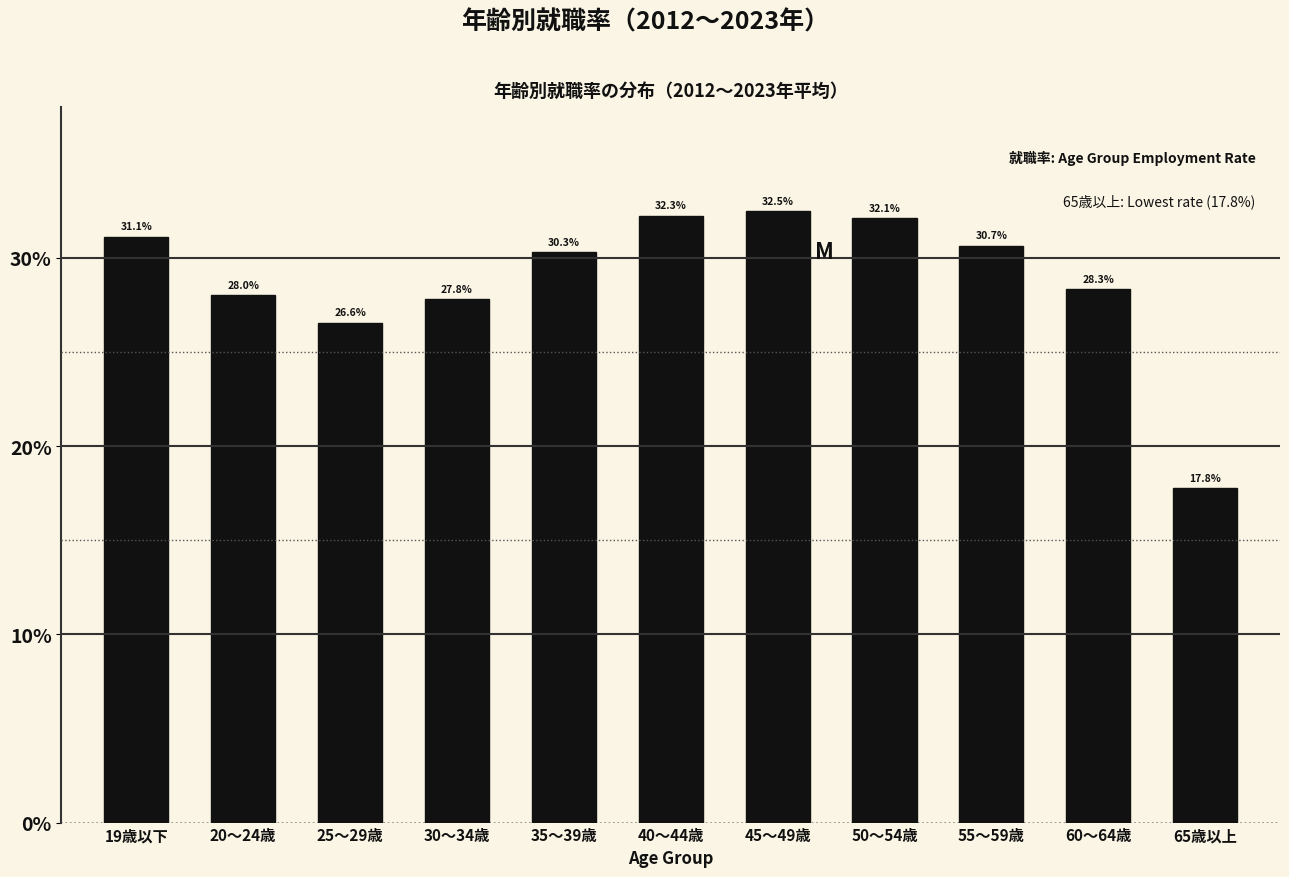

Reading left to right, what are all the values shown in this chart?

19歳以下=31.1	20～24歳=28.0	25～29歳=26.6	30～34歳=27.8	35～39歳=30.3	40～44歳=32.3	45～49歳=32.5	50～54歳=32.1	55～59歳=30.7	60～64歳=28.3	65歳以上=17.8